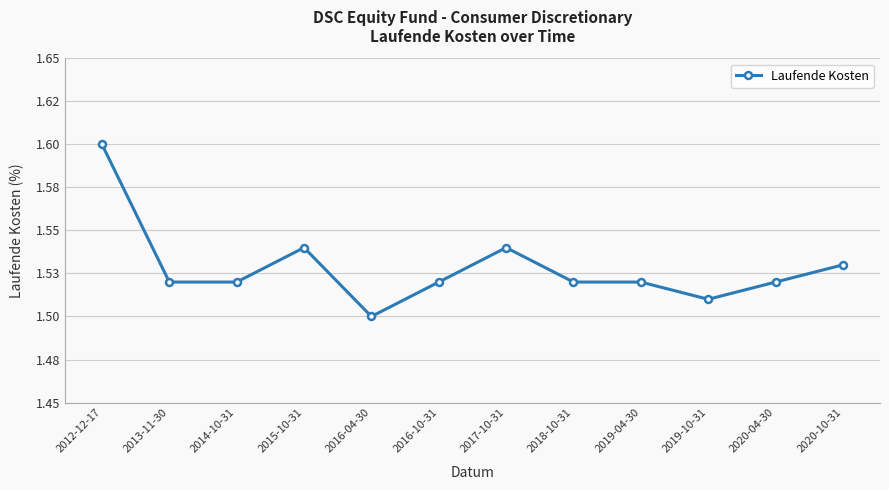

Does the chart have visible grid lines?

Yes